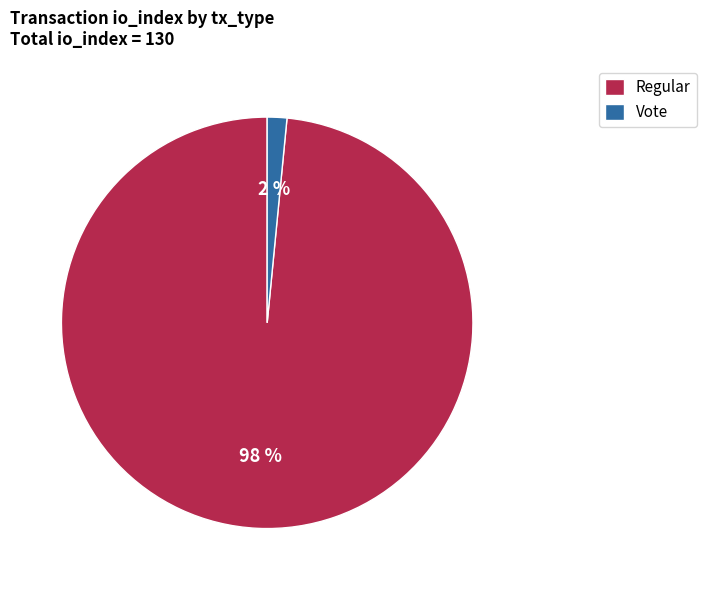

To the nearest percent, what is the combined percentage of Regular and Vote?

100%